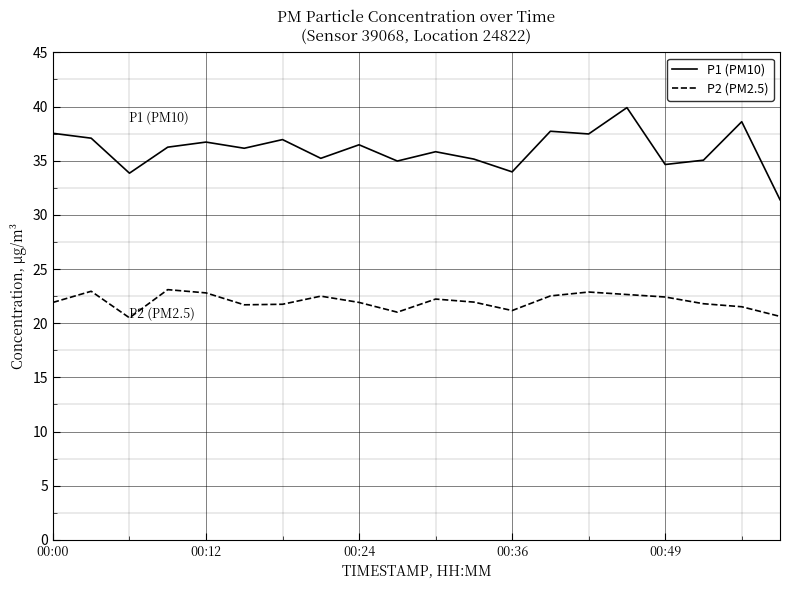

Which series has the widest spread of values?

P1 (PM10)